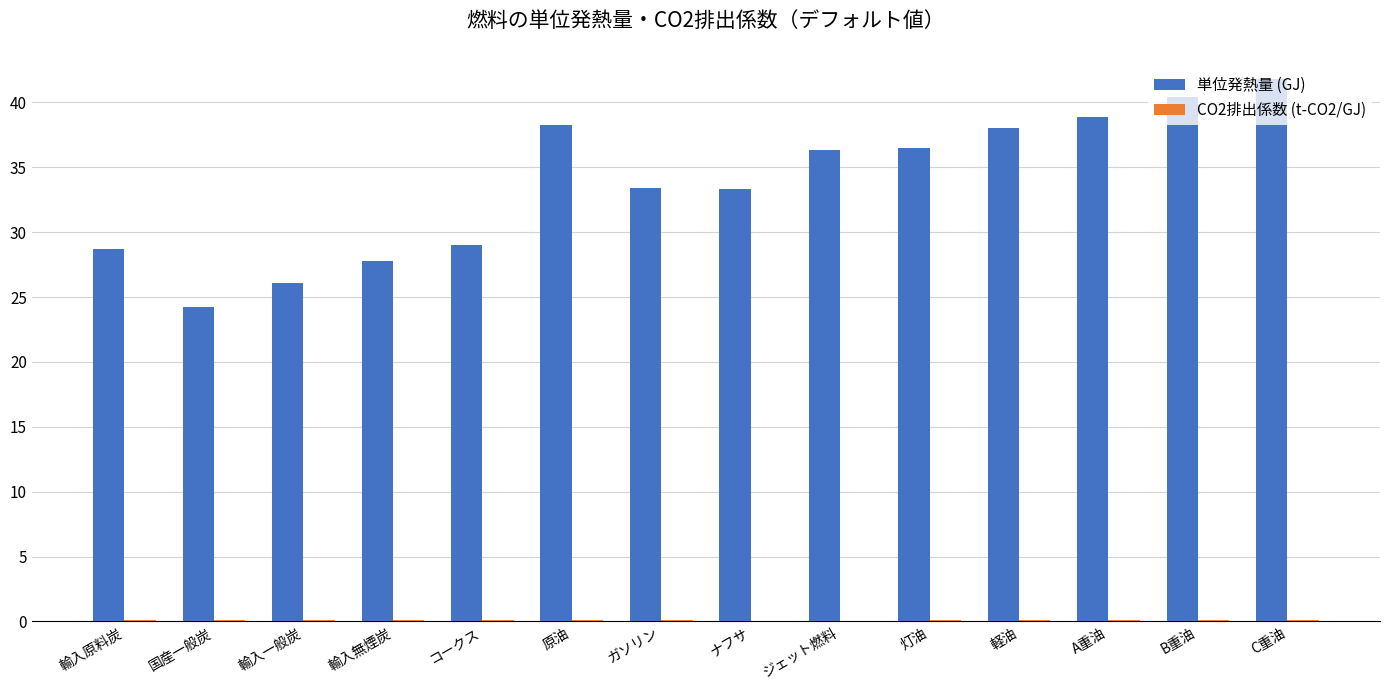

Are the bars horizontal?

No